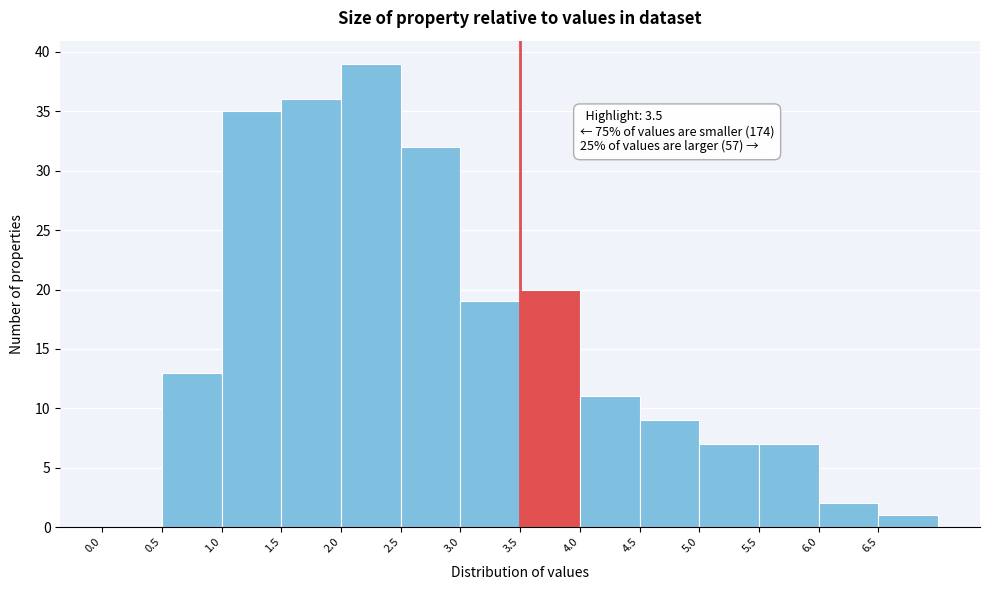

Over which range of the x-axis is the bar tallest?

2.0 to 2.5